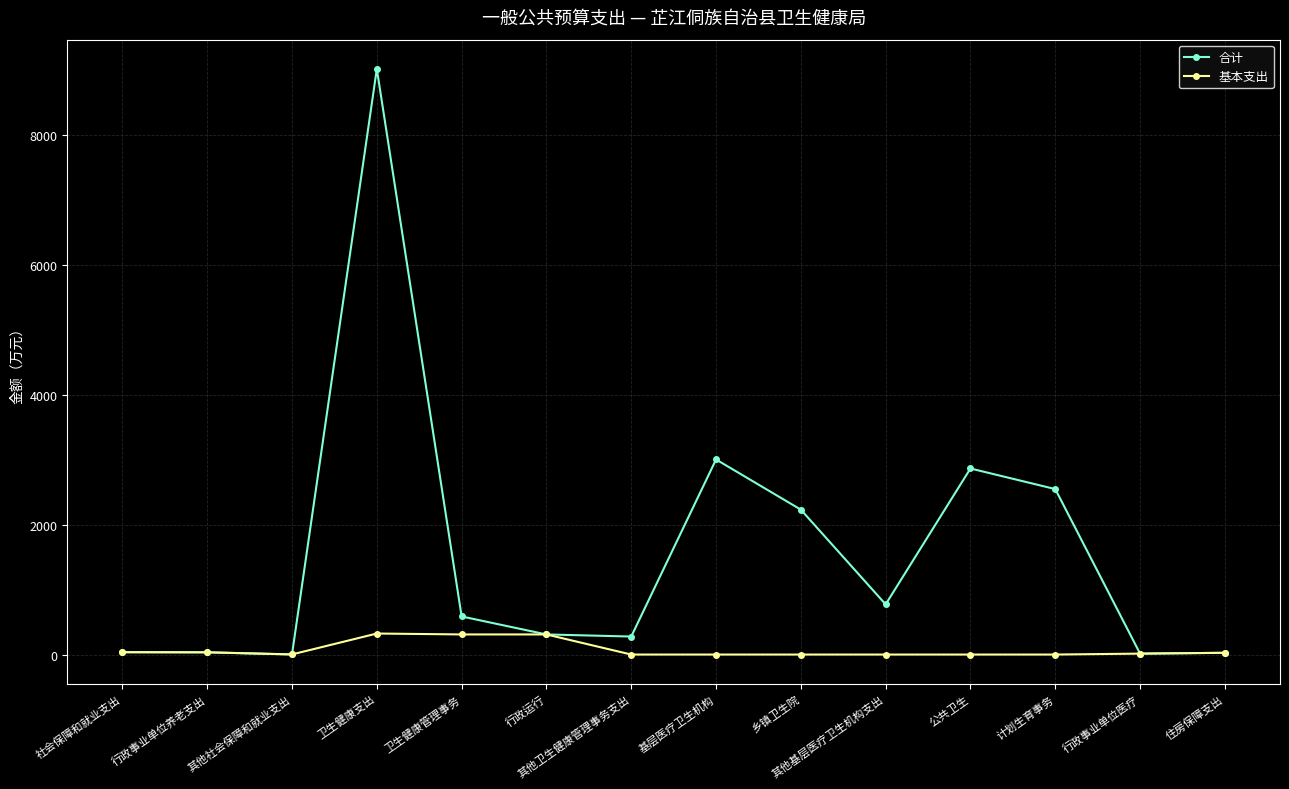

Which series has the widest spread of values?

合计